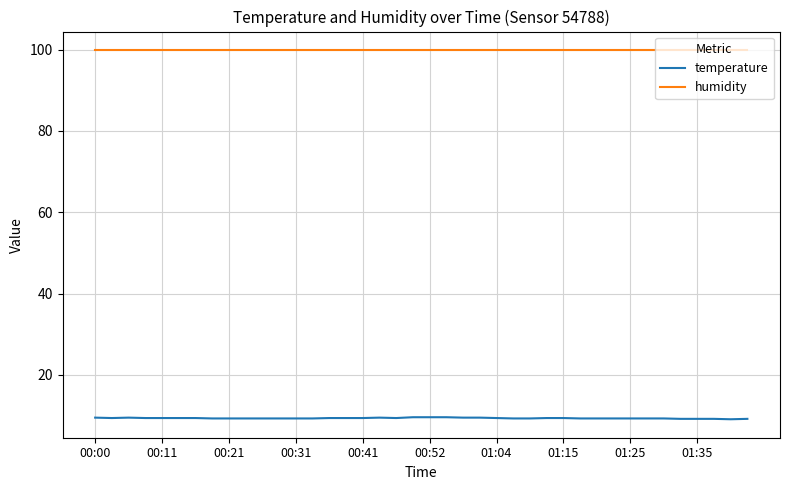

True or false: humidity and temperature cross at least once.

False